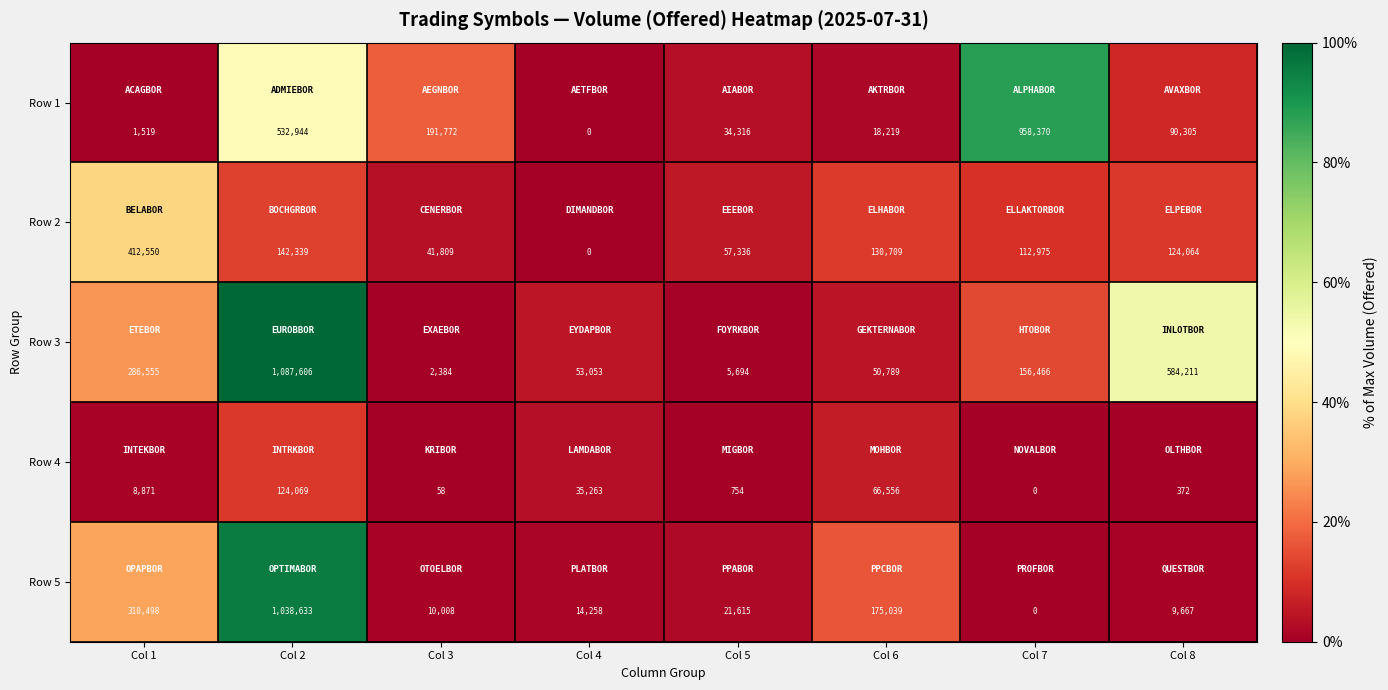

Rank the series at Col 5 from lowest to highest value.

Row 4, Row 3, Row 5, Row 1, Row 2